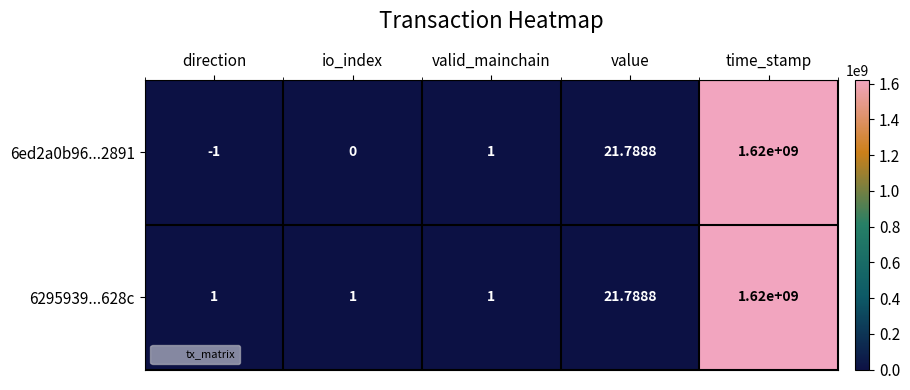

Which category has the lowest value across all series?

direction